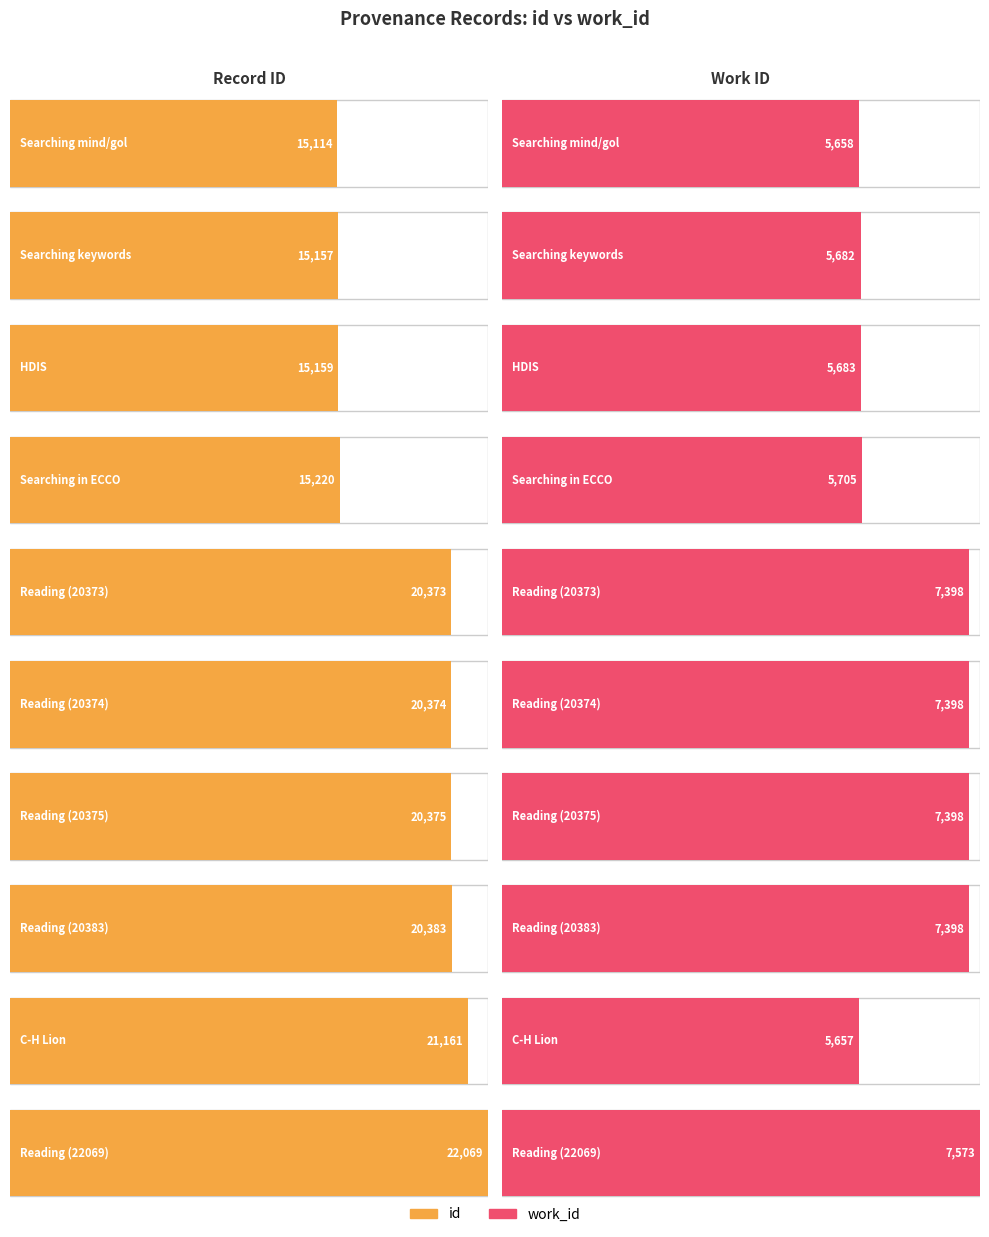

Rank the series at Searching mind/gold HDIS from highest to lowest value.

id, work_id